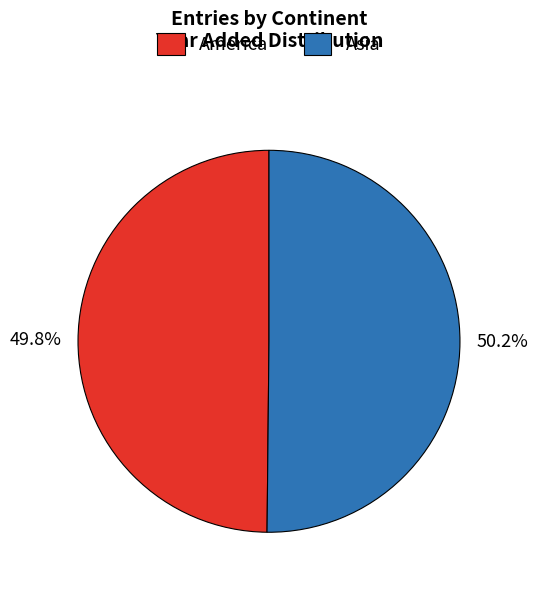

What is the ratio of the value at Asia to the value at America?

1.0